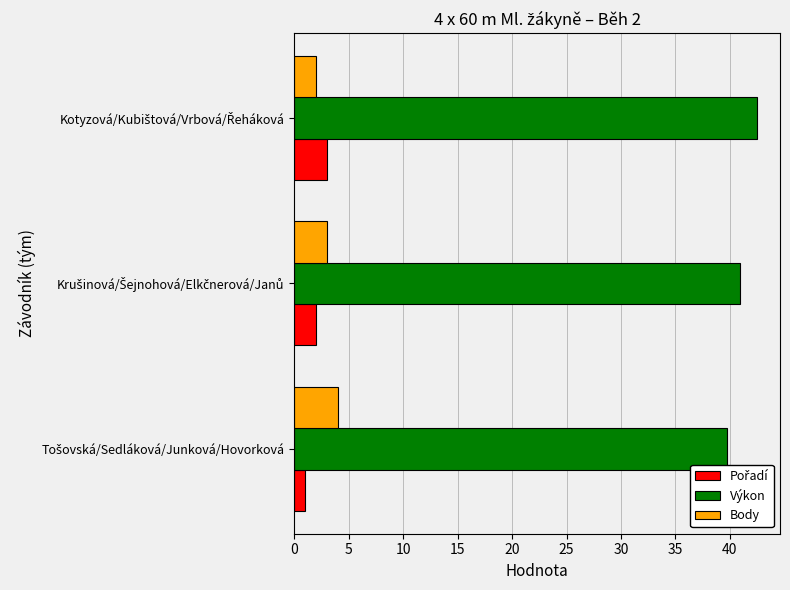

What is the average value of the Body series?

3.0